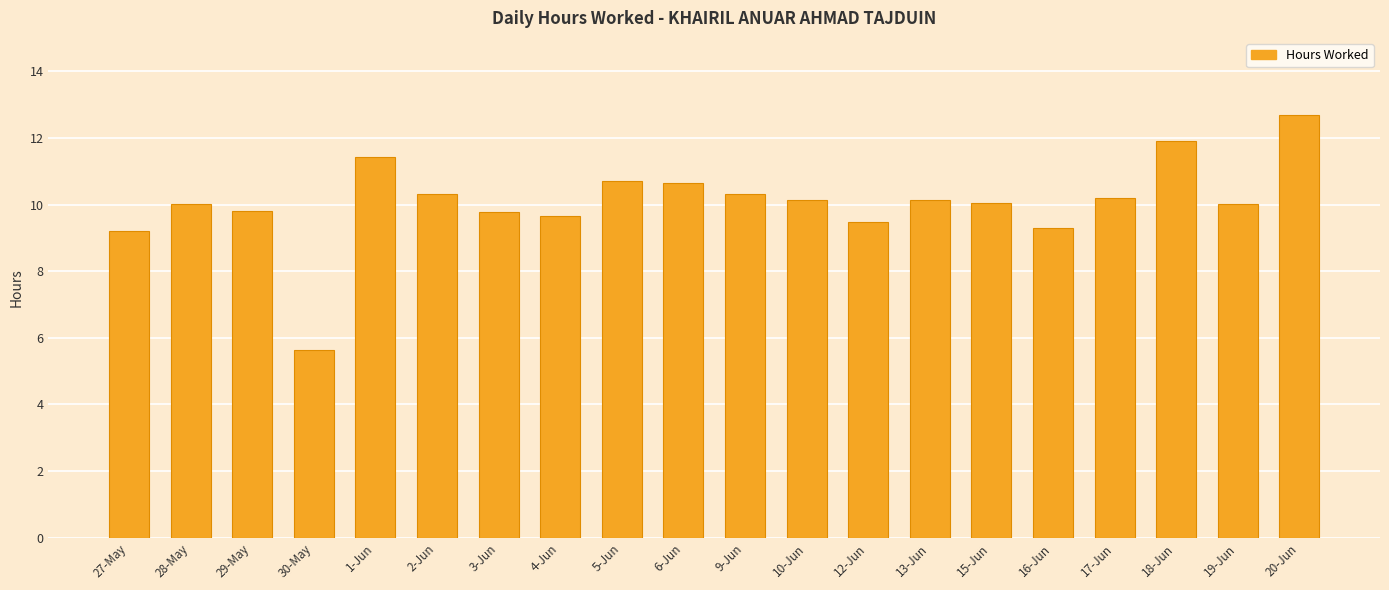

What is the change in value from 5-Jun to 19-Jun?

-0.7